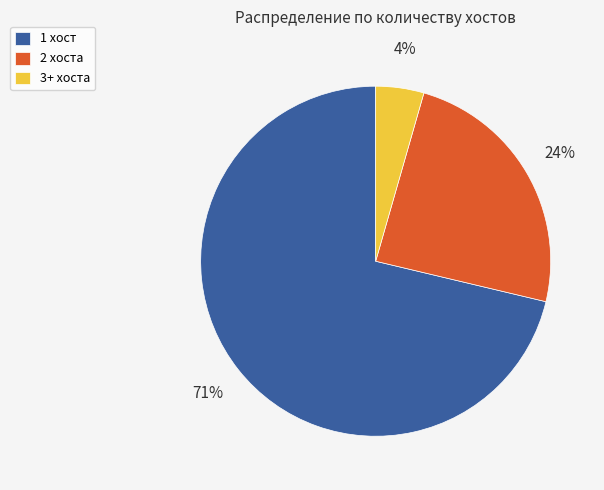

To the nearest percent, what portion does 2 хоста represent?

24%